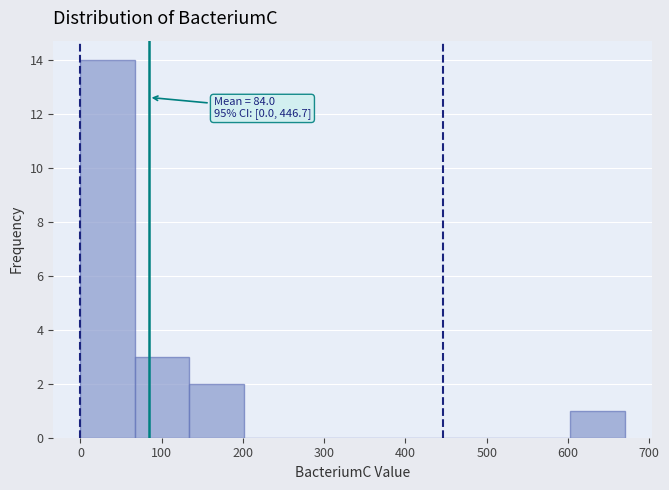

Which range on the x-axis has the tallest bar?

0 to 67